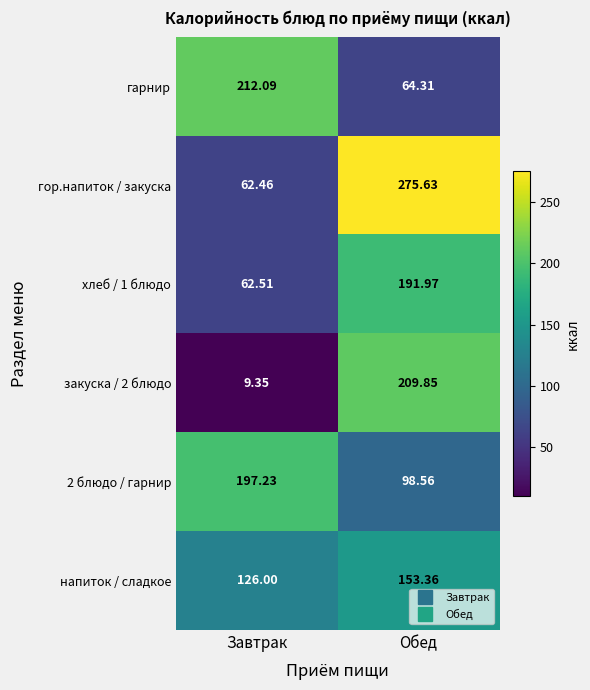

Which label corresponds to the largest value in the chart?

Обед